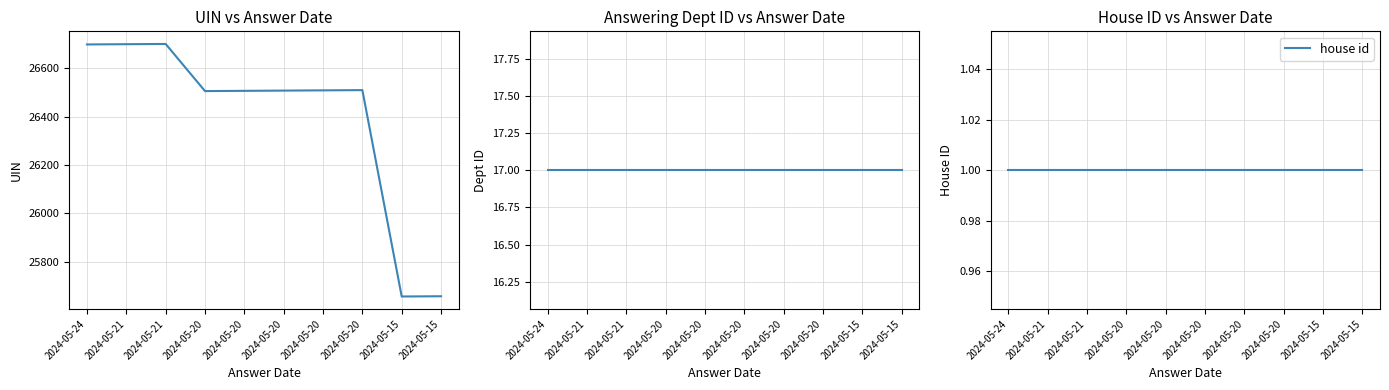

True or false: house id has more than 1 points higher than both neighbors.

False